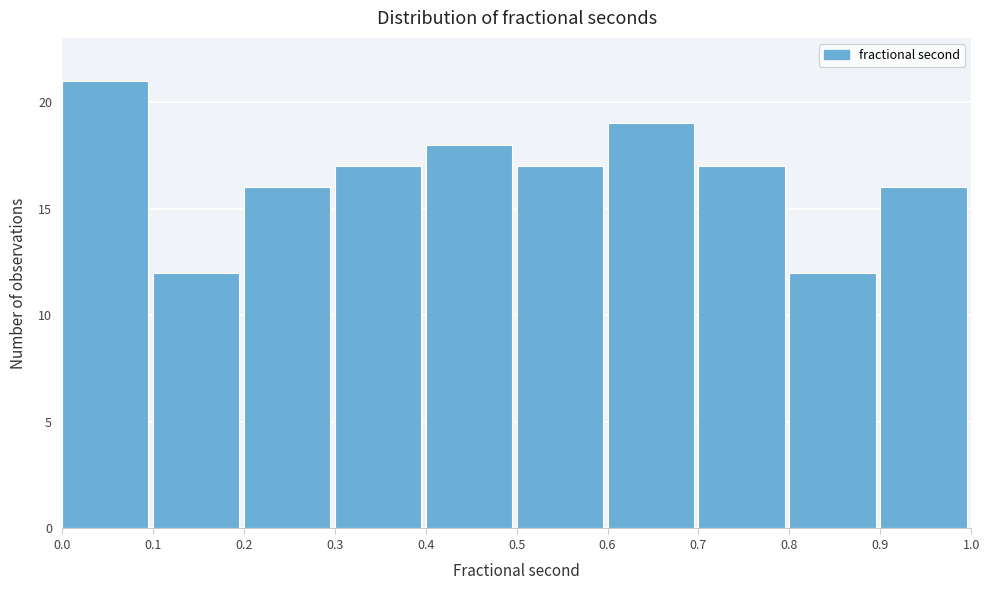

Reading left to right, transcribe all the data shown in this chart.

21	12	16	17	18	17	19	17	12	16